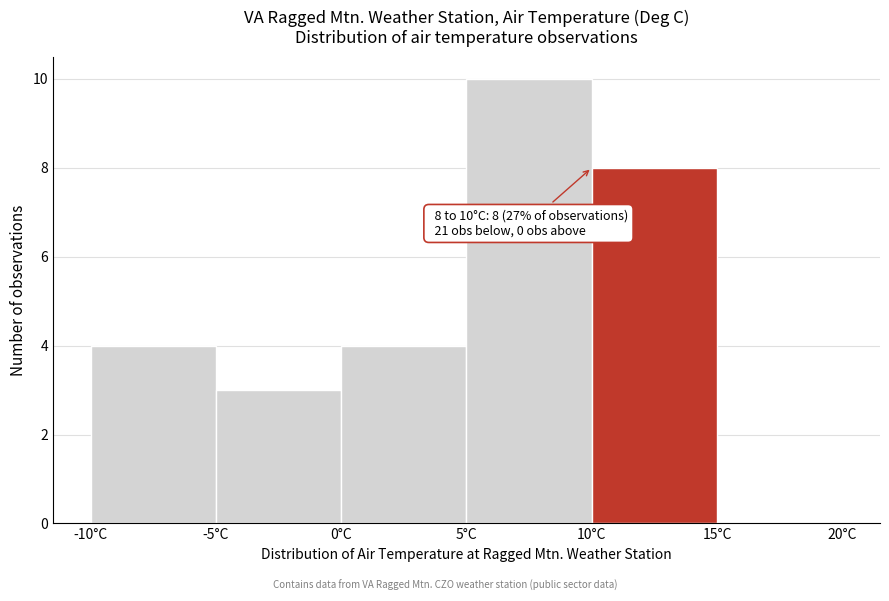

Over which range of the x-axis is the bar tallest?

5 to 10